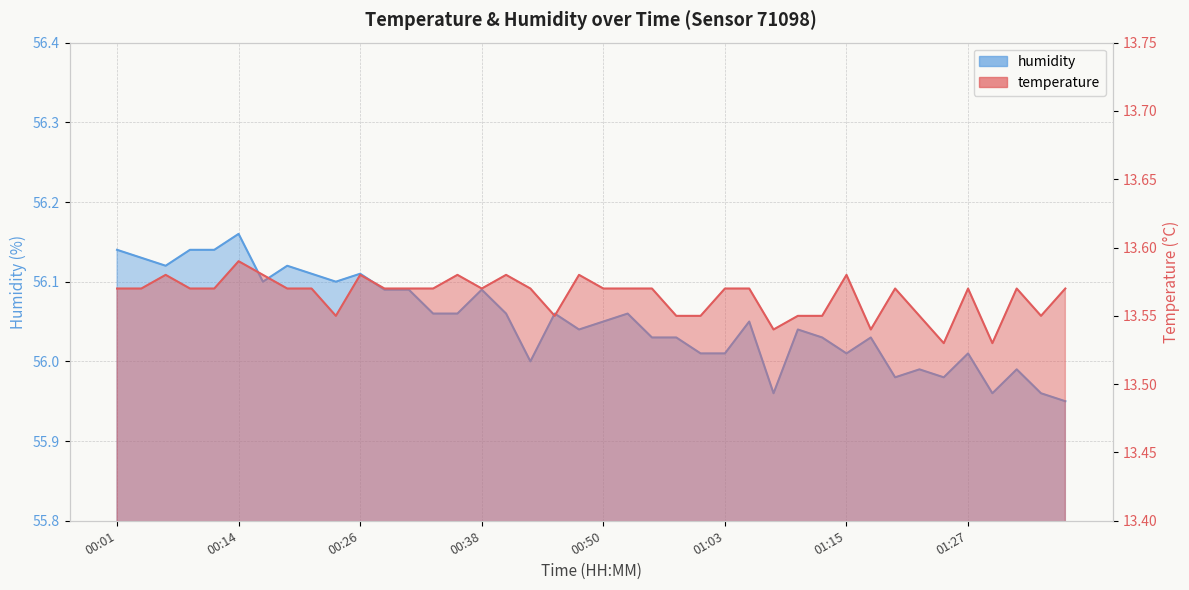

What is the total value across all series at 01:08?

69.5